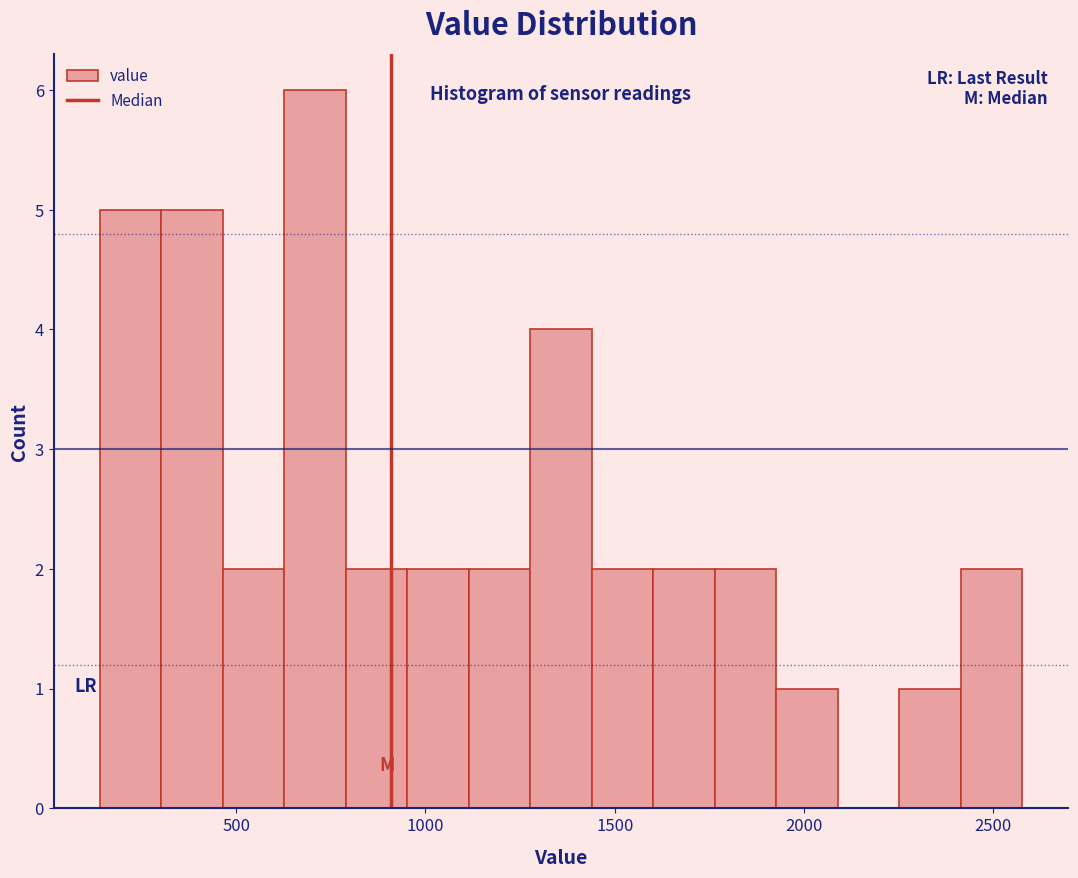

Around what value on the x-axis is the tallest bar? Give the approximate position of its centre, as read against the axis.

700